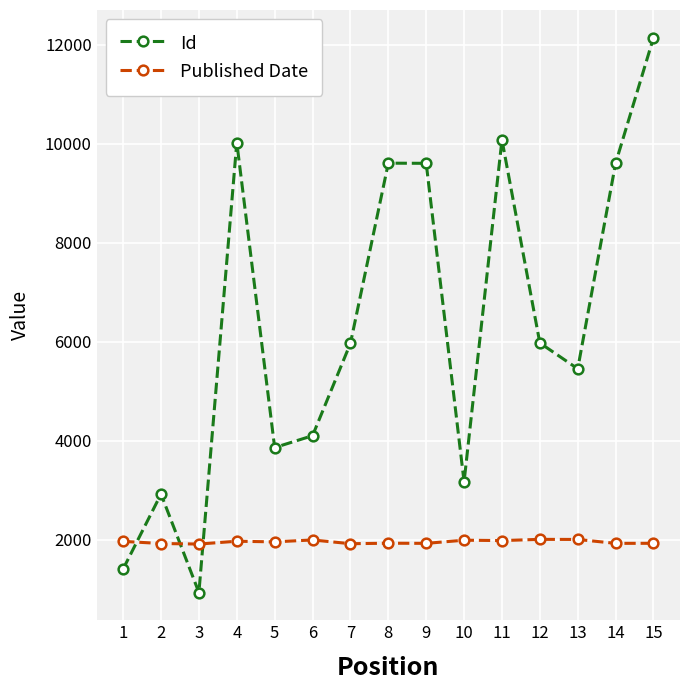

What value does the Id series have at 7?

5967